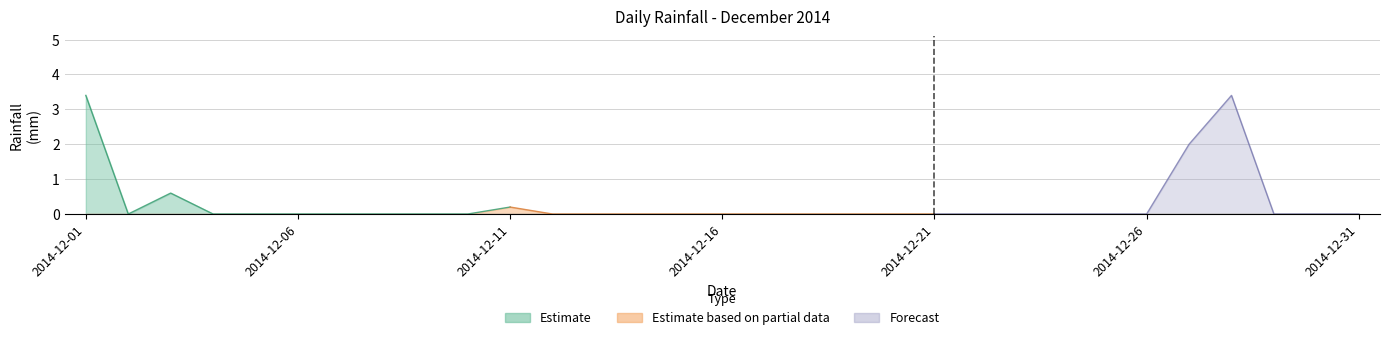

At which category does the data reach its first local peak?

2014-12-03